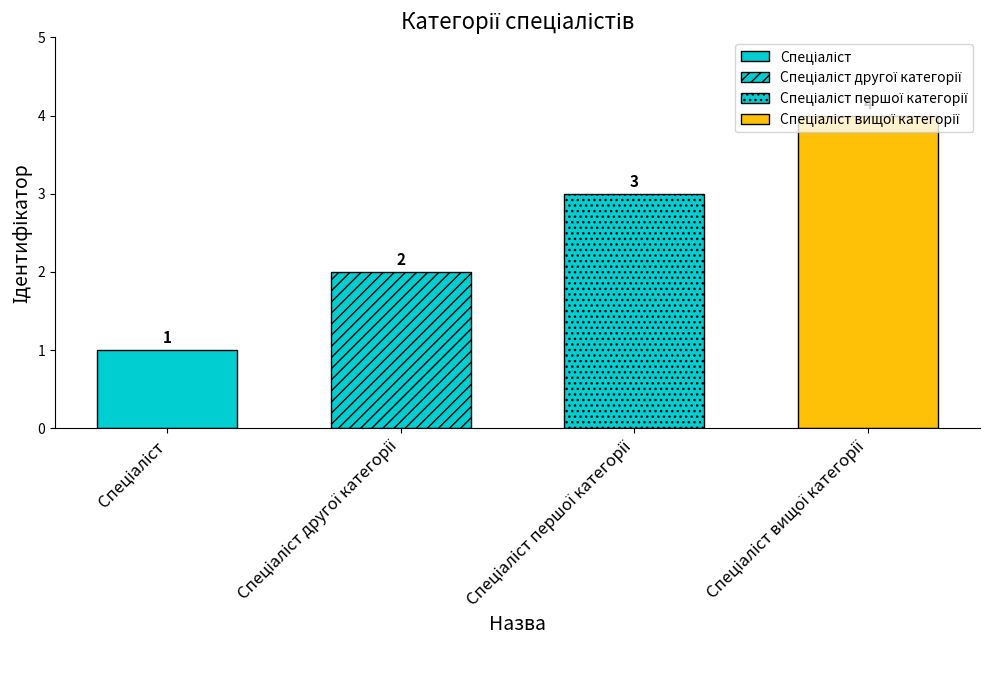

Reading left to right, what are all the values shown in this chart?

1	2	3	4